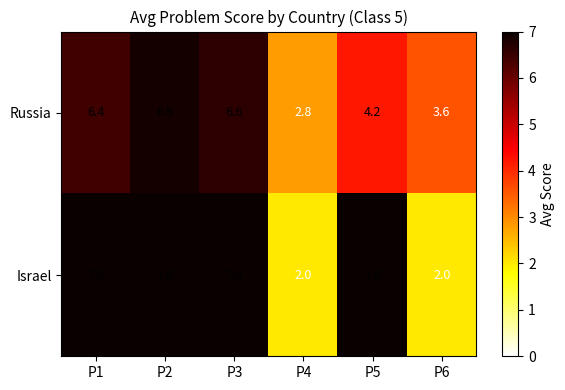

What value does the Russia series have at P2?

6.9